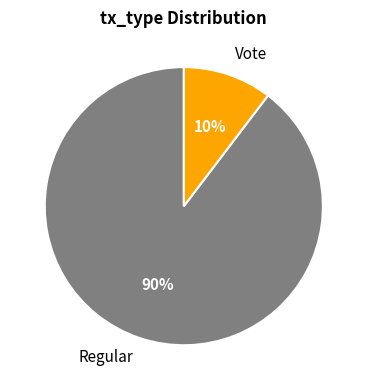

Is Vote the majority of the pie?

No